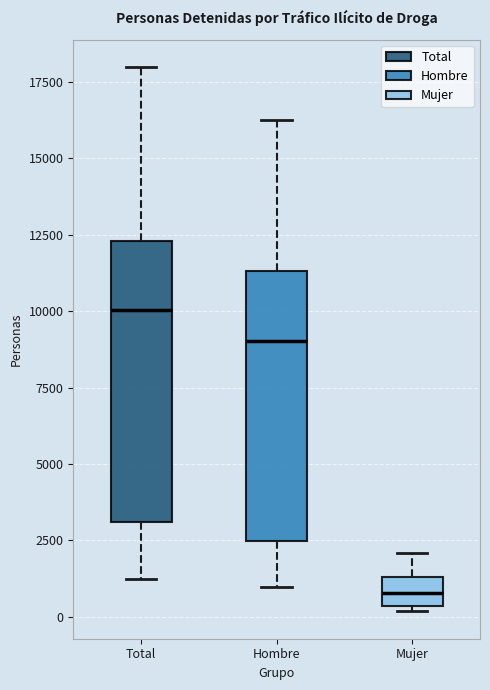

Reading left to right, read every box against the y-axis: the position of its median line, the range the box covers, and the ends of its whiskers. The values are not printed on the chart, so give them approximately, as read against the axis.

Total: median 10000, box 3000 to 12500, whiskers 1000 to 18000
Hombre: median 9000, box 2500 to 11500, whiskers 1000 to 16500
Mujer: median 1000, box 500 to 1500, whiskers 0 to 2000